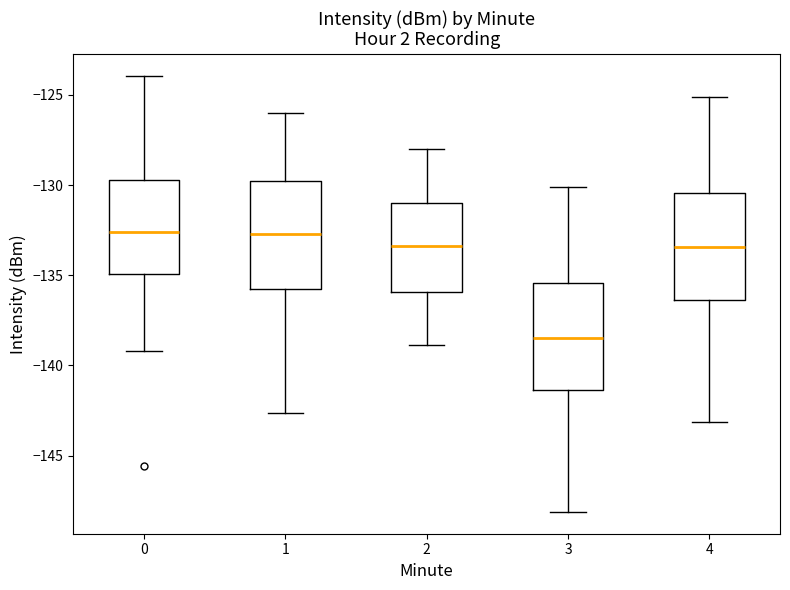

Reading left to right, read every box against the y-axis: the position of its median line, the range the box covers, and the ends of its whiskers. The values are not printed on the chart, so give them approximately, as read against the axis.

0: median -132.5, box -135.0 to -129.5, whiskers -139.0 to -124.0
1: median -132.5, box -136.0 to -130.0, whiskers -142.5 to -126.0
2: median -133.5, box -136.0 to -131.0, whiskers -139.0 to -128.0
3: median -138.5, box -141.5 to -135.5, whiskers -148.0 to -130.0
4: median -133.5, box -136.5 to -130.5, whiskers -143.0 to -125.0